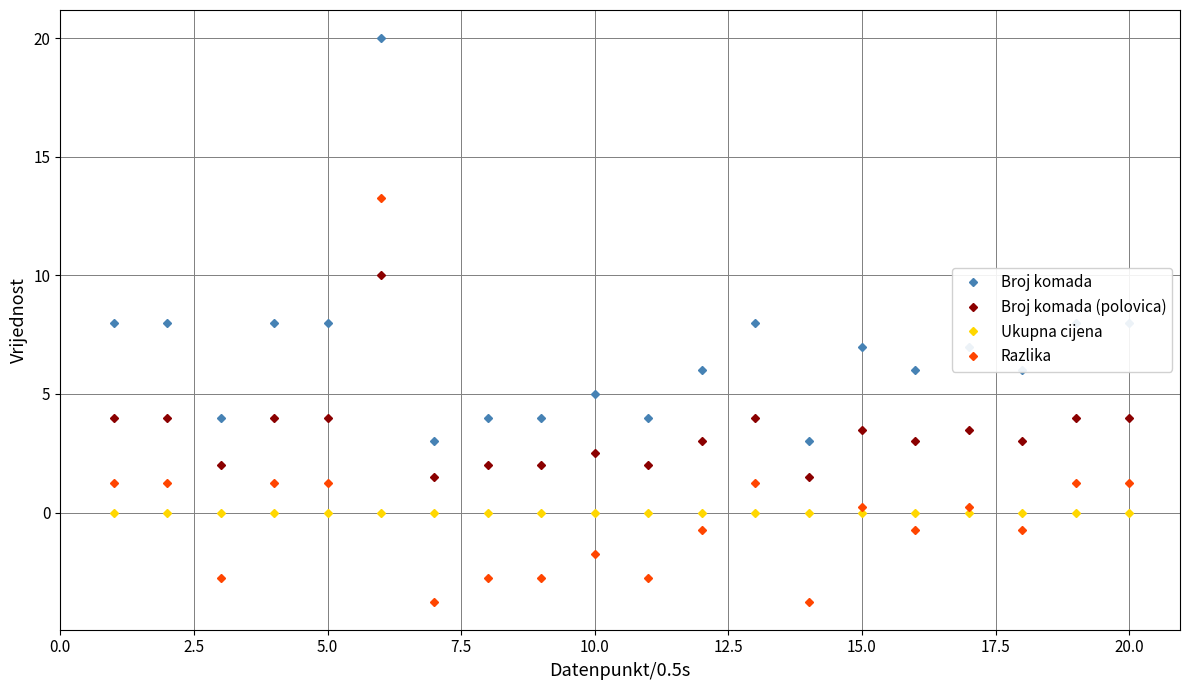

After their last crossing, which series has the higher values: Razlika or Broj komada (polovica)?

Broj komada (polovica)